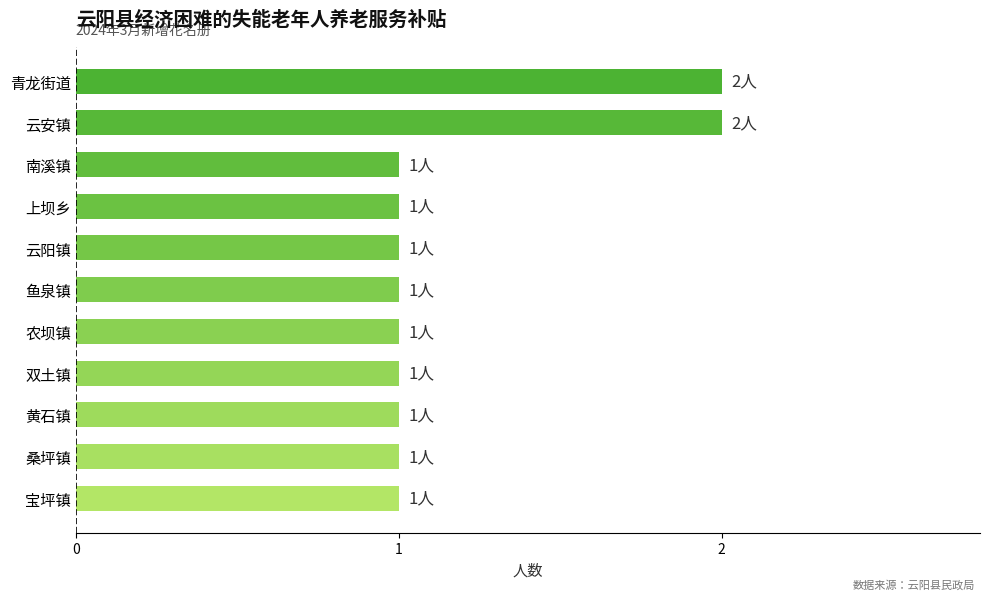

Which has a higher value, 云安镇 or 南溪镇?

云安镇